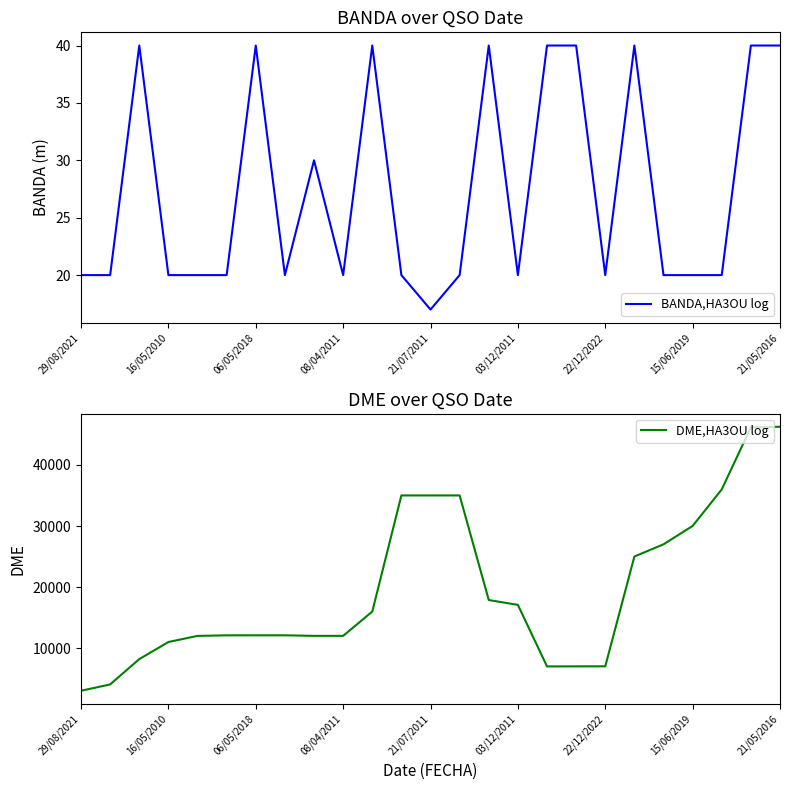

What is the minimum value for BANDA,HA3OU log?

17